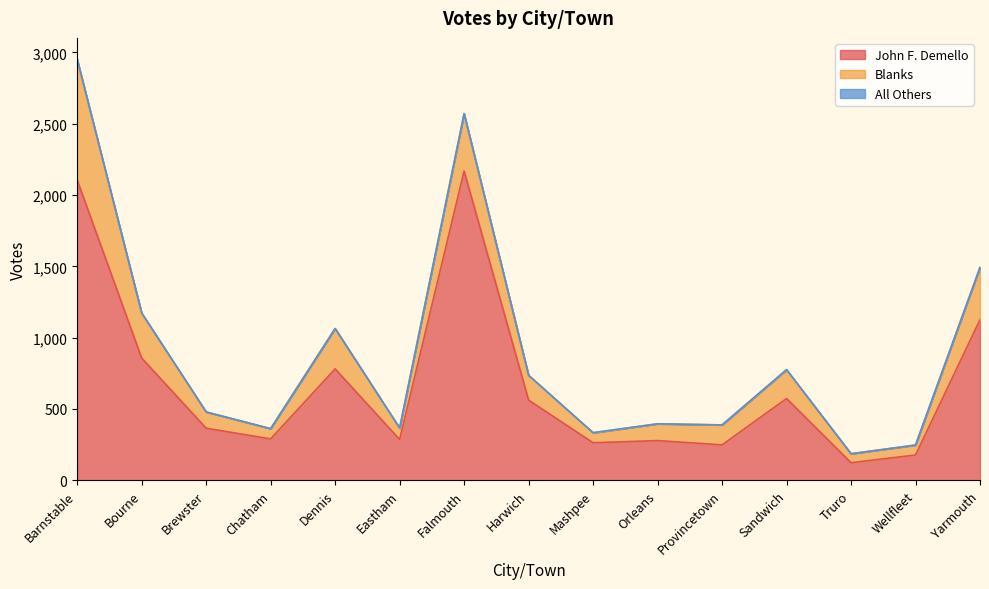

What is the difference between the highest and lowest values at Dennis?

781